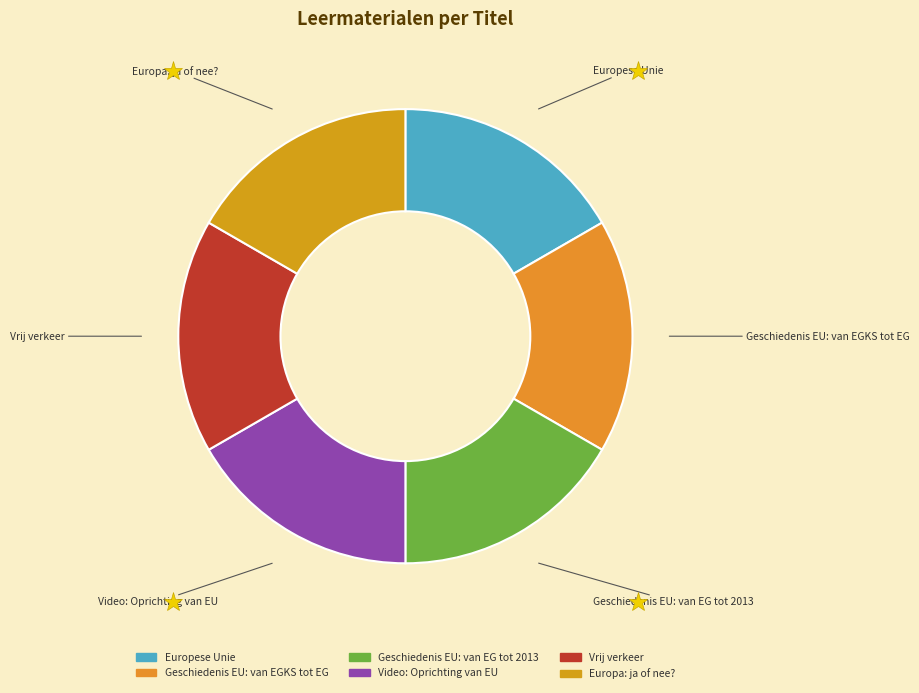

How many segments does this pie chart have?

6